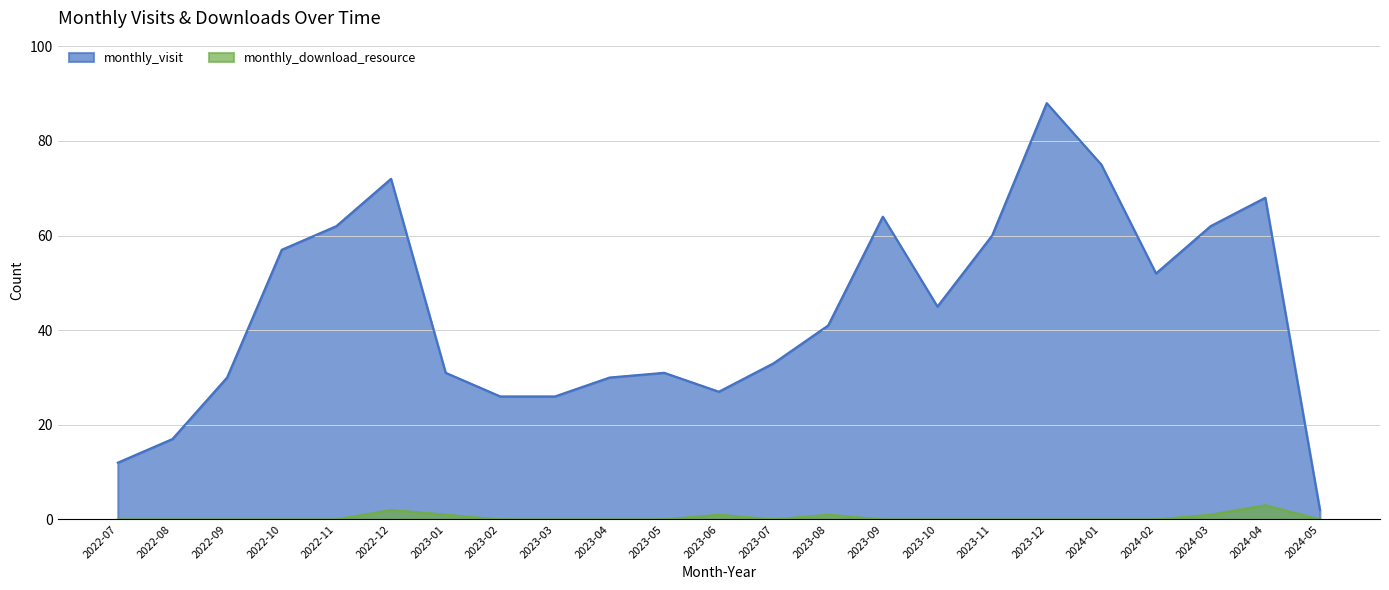

Between 2023-01 and 2022-10, which is larger?

2022-10